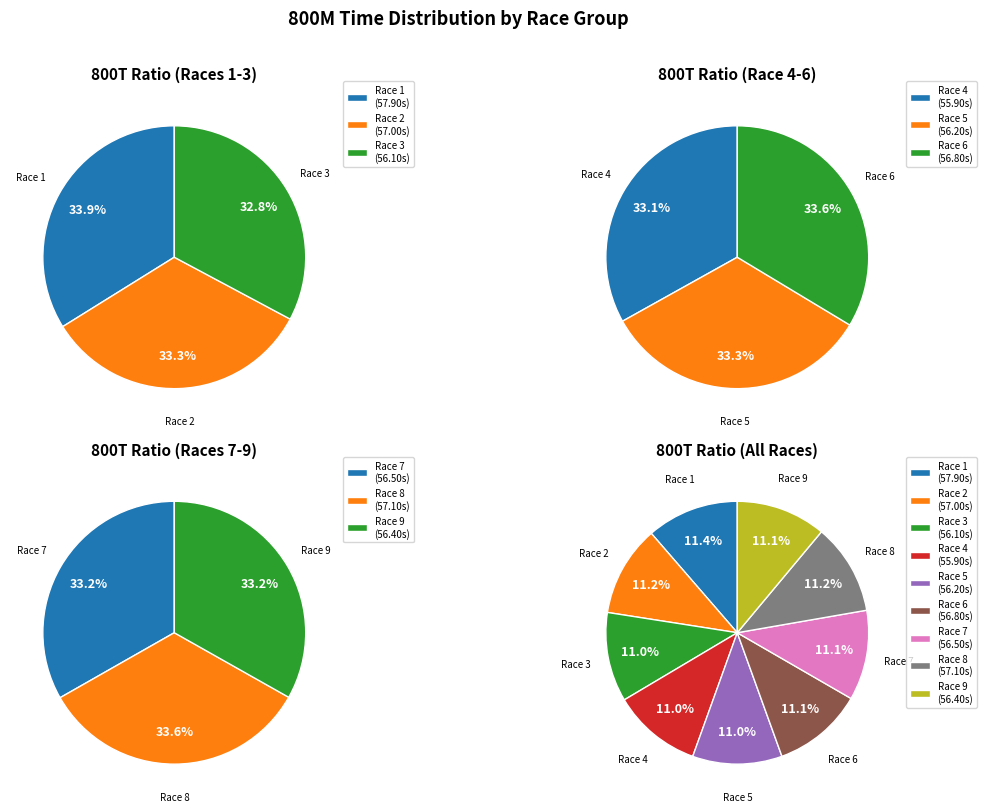

The Race 6 slice represents 22% of the pie. True or false?

False